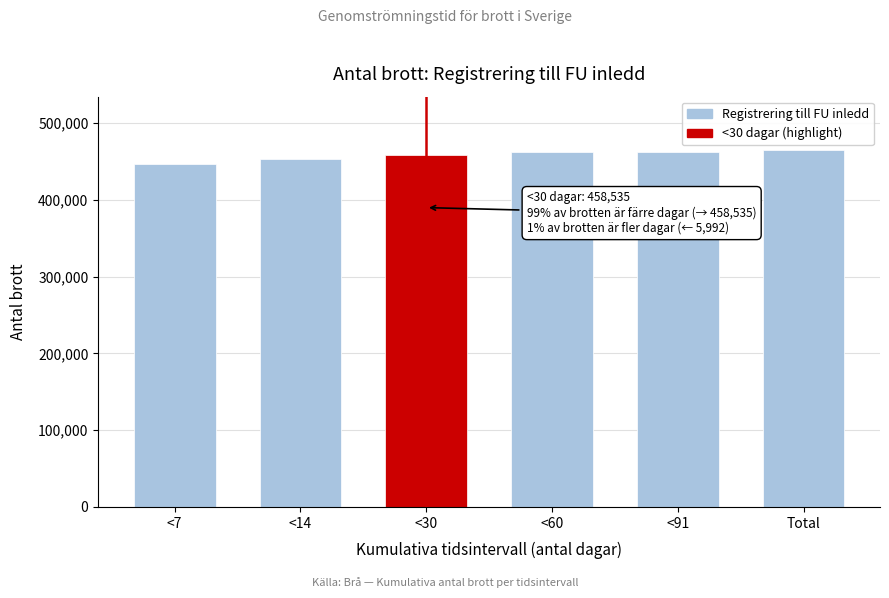

What is the average value?

457893